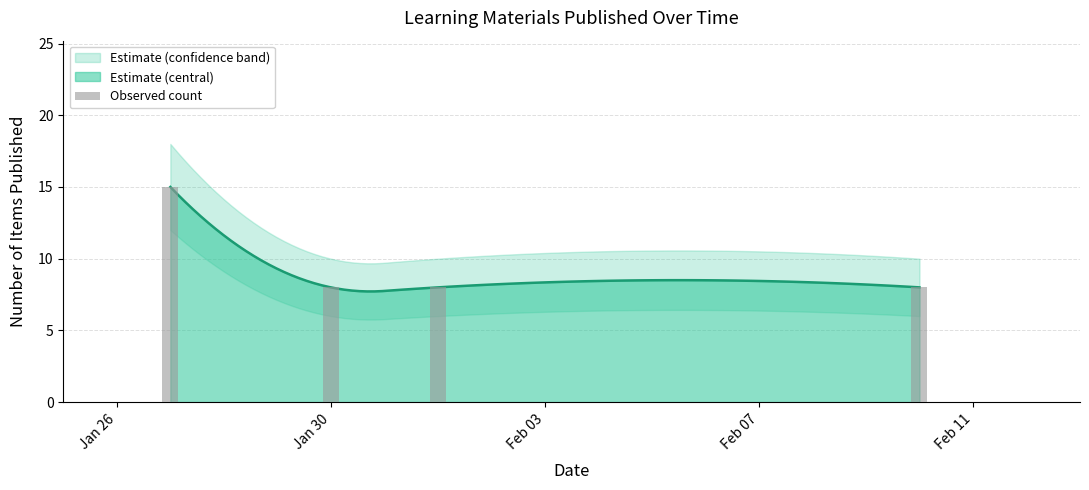

What is the value of the 1st bar from the left?

15